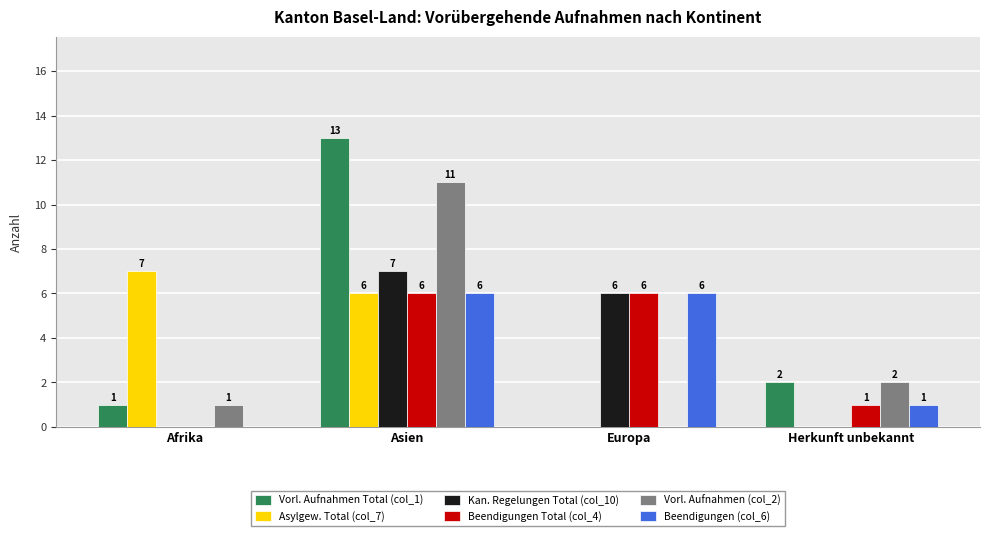

What is the average value of the Vorl. Aufnahmen (col_2) series?

4